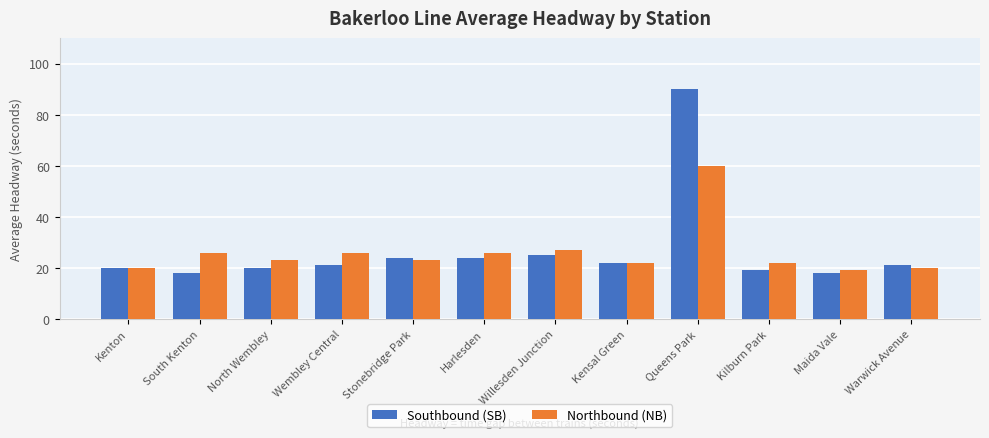

Is it true that Northbound (NB) equals 60.0 at Queens Park?

True